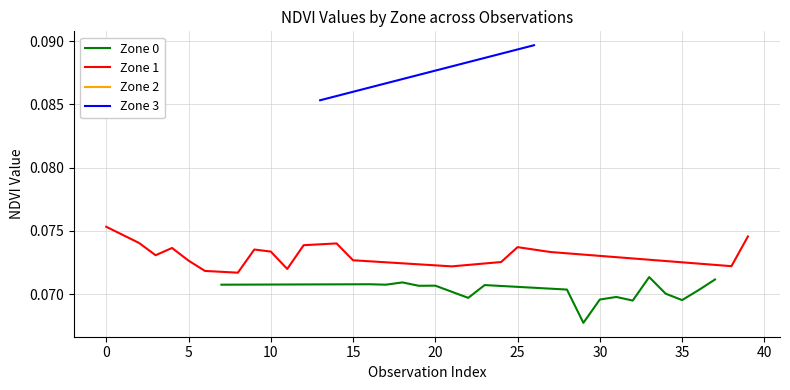

Where is Zone 1 nearest to the value 0?

6